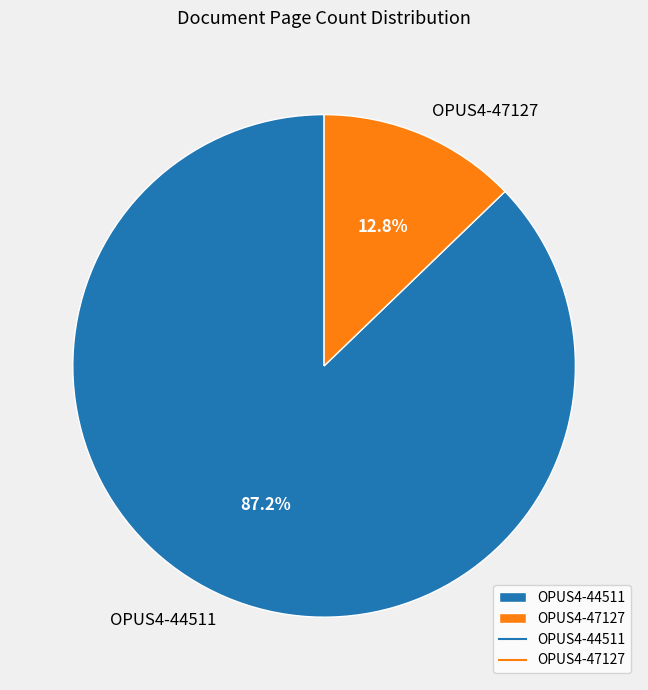

Is it true that OPUS4-47127 is 21% of the pie?

False